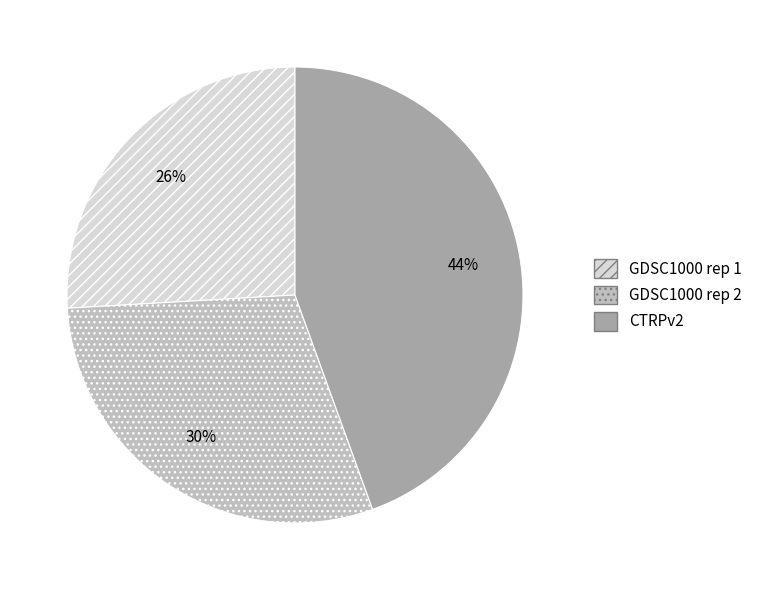

The GDSC1000 rep 1 slice represents 26% of the pie. True or false?

True